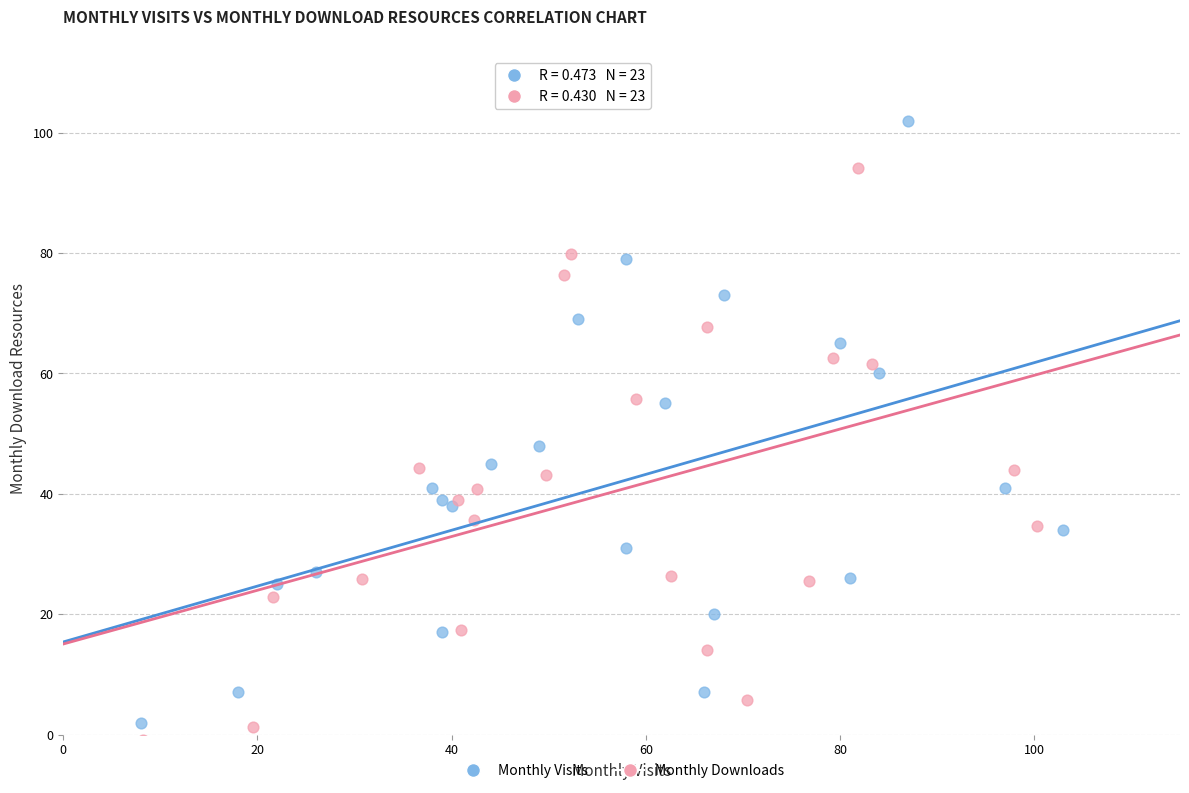

Which series contains the highest Y value?

Monthly Visits